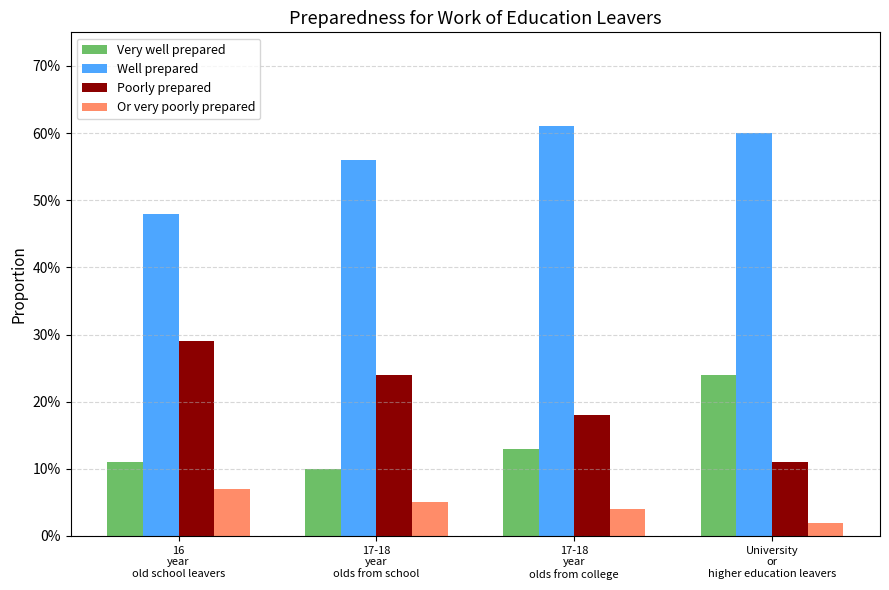

Reading left to right, extract all data points from this chart.

Very well prepared: 0.1	0.1	0.1	0.2
Well prepared: 0.5	0.6	0.6	0.6
Poorly prepared: 0.3	0.2	0.2	0.1
Or very poorly prepared: 0.1	0.1	0.0	0.0